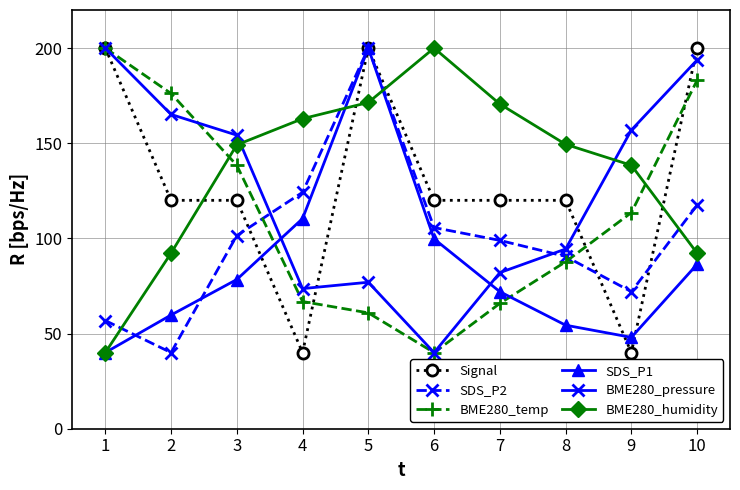

Rank the categories by SDS_P1 value from lowest to highest.

1, 9, 8, 2, 7, 3, 10, 6, 4, 5